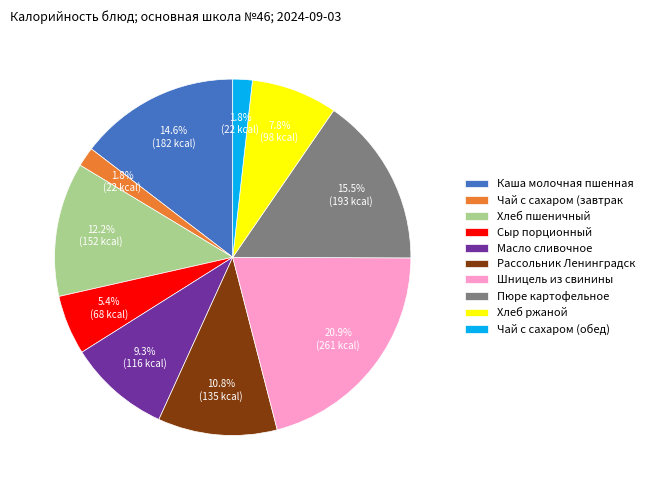

Which slice is the largest?

Шницель из свинины